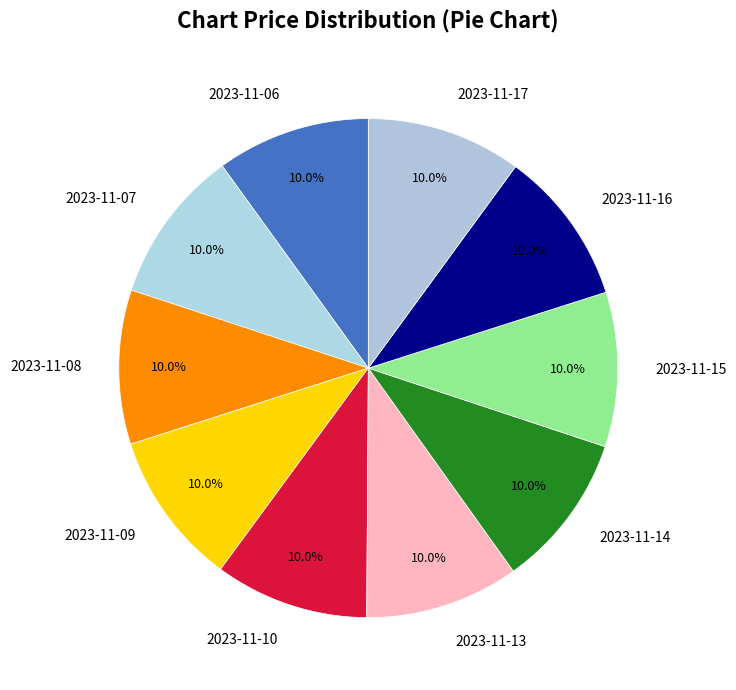

How much of the chart is everything except 2023-11-06?

90.0%